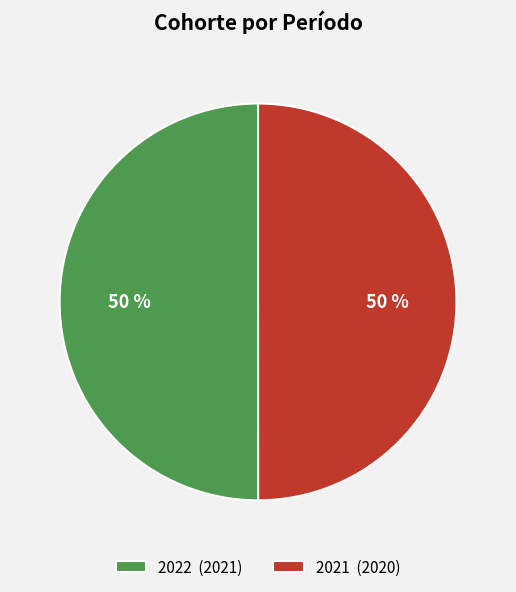

To the nearest percent, what percentage of the pie is 2021 (2020)?

50%